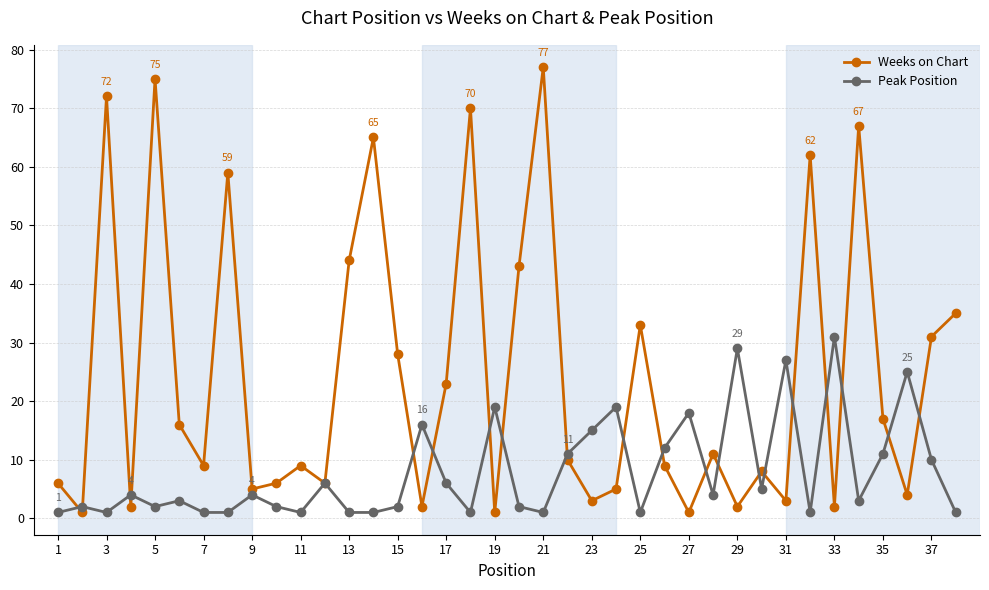

At how many categories does at least one series exceed 56?

8